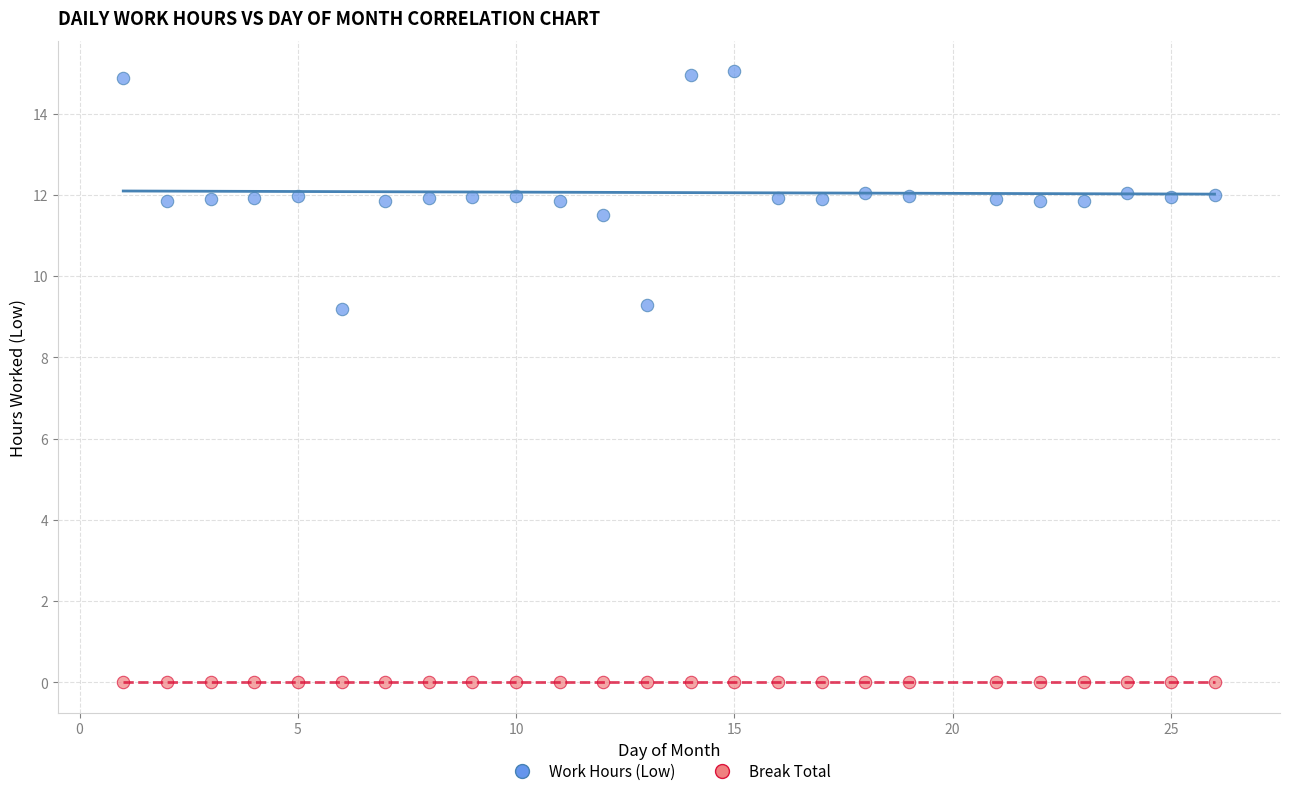

Which series reaches the maximum Y coordinate?

Work Hours (Low)